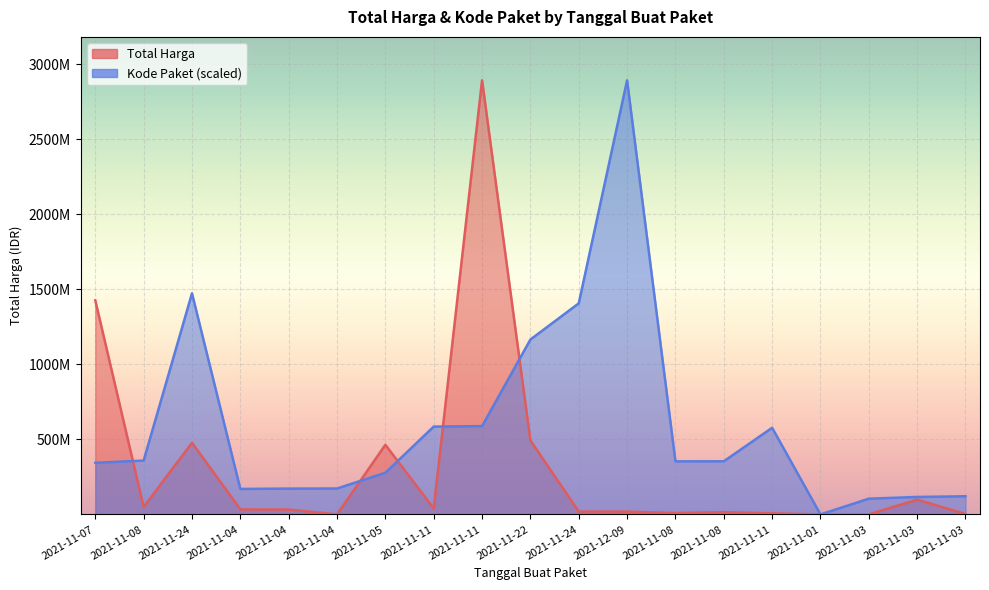

What value does the Kode Paket series have at 2021-11-11?

585318499.4